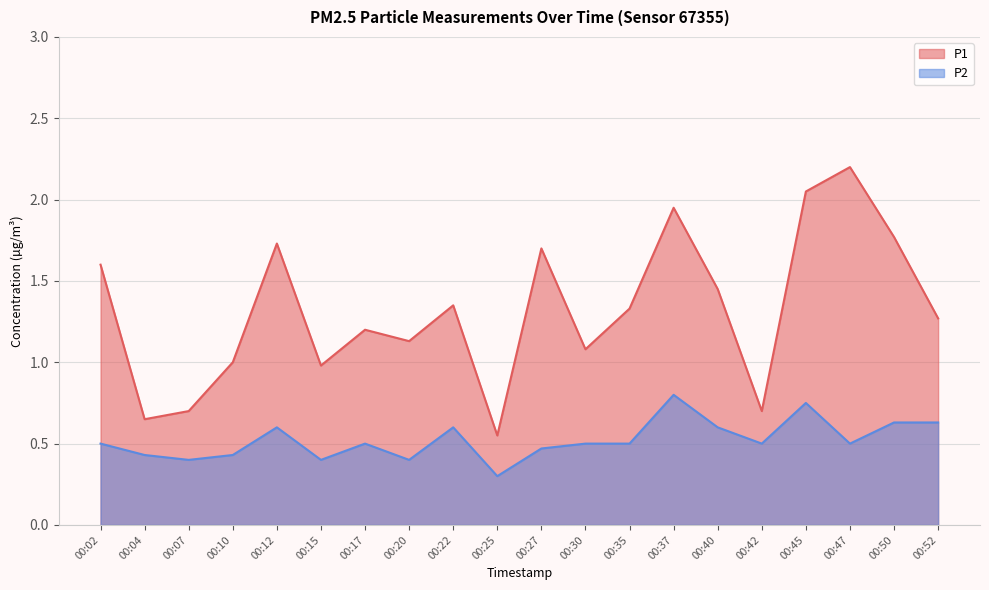

What is the difference between the maximum and minimum values in the P2 series?

0.5